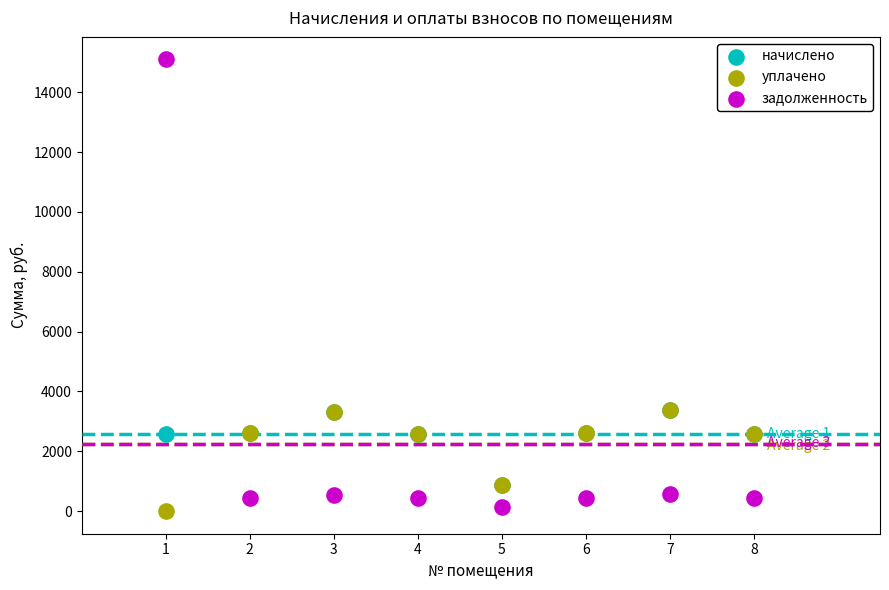

Which series contains the highest Y value?

задолженность